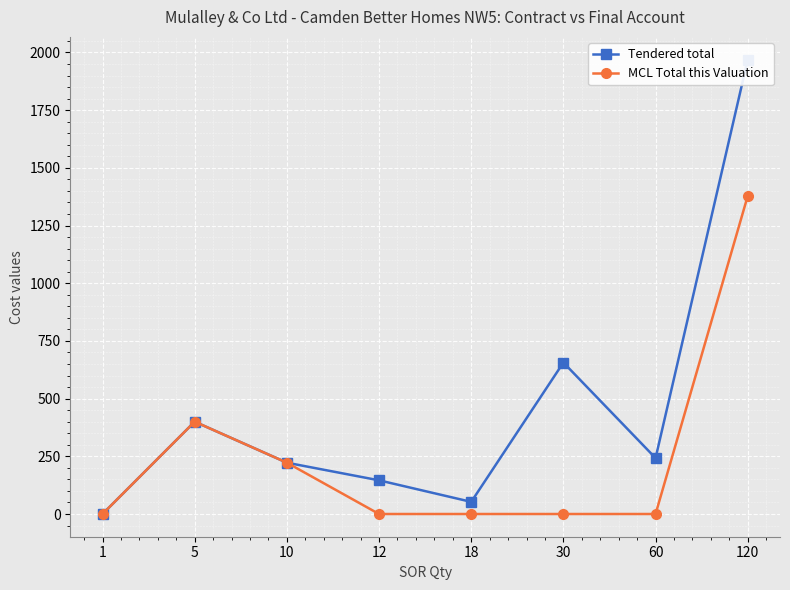

Is it true that MCL Total this Valuation equals 431.7 at 12?

False